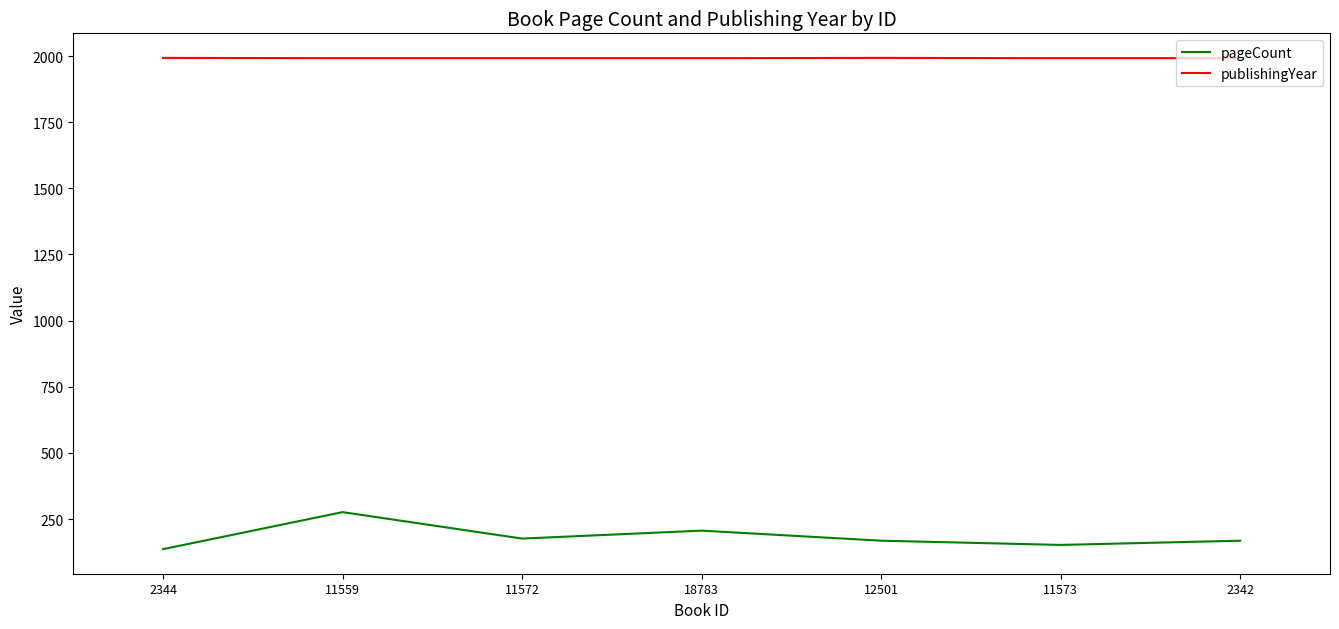

Rank the series by their average value, from lowest to highest.

pageCount, publishingYear